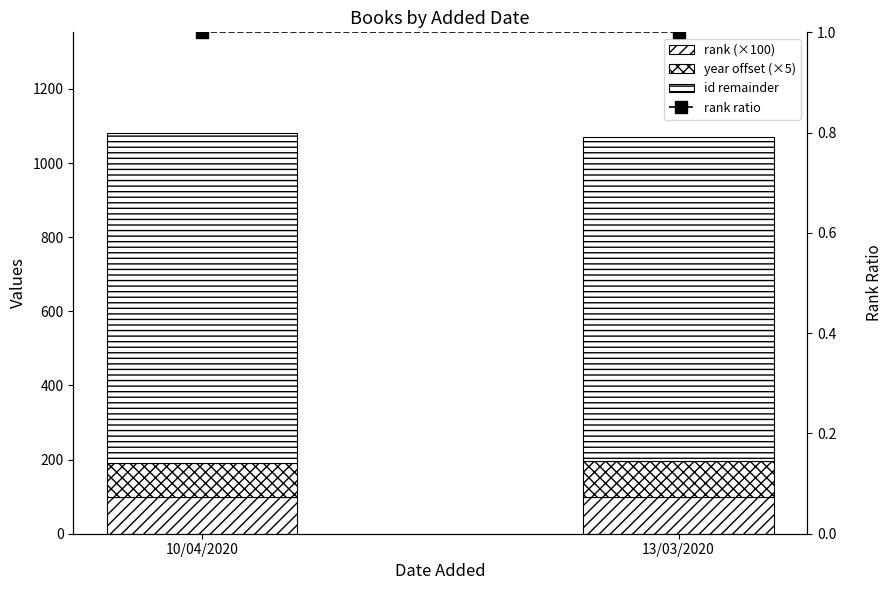

Which category has the highest value in the id remainder series?

10/04/2020